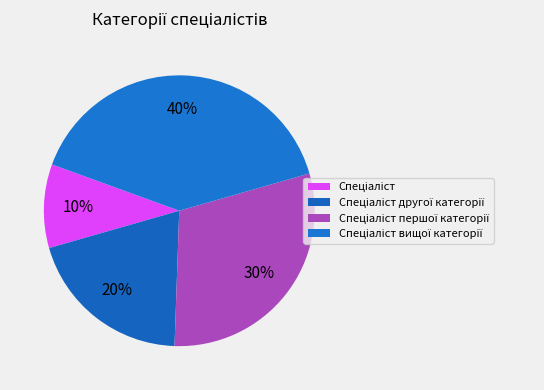

To the nearest percent, what is the difference between the largest and smallest slice percentages?

30%